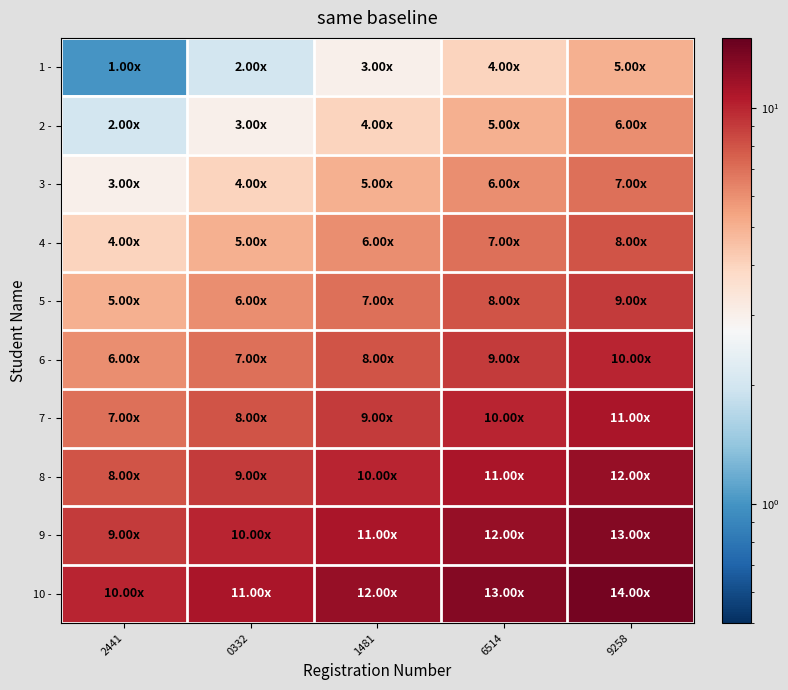

Which has a higher value, 2441 or 9258?

9258